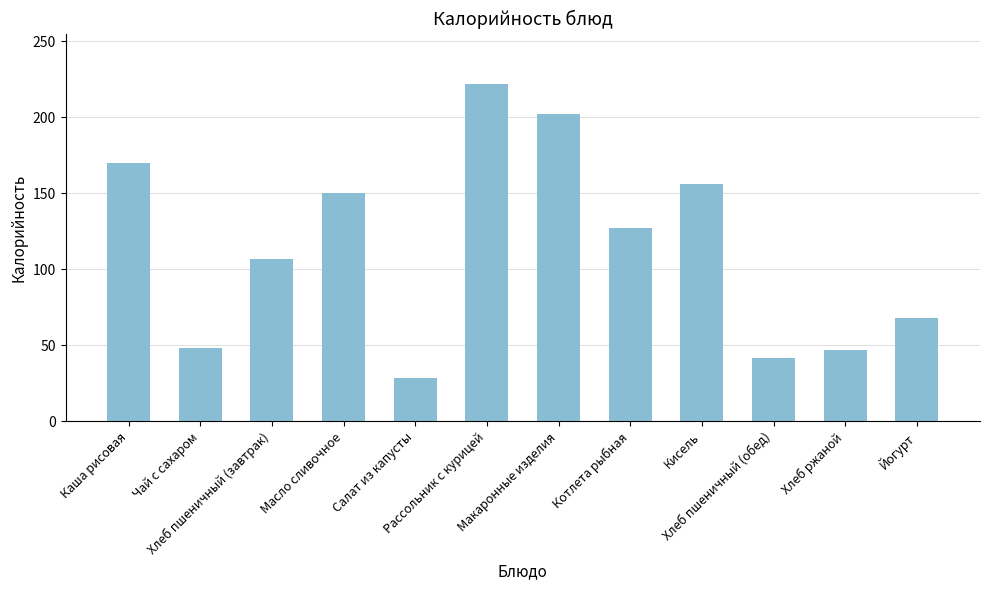

The chart shows a value of 28.3 at Салат из капусты. True or false?

True